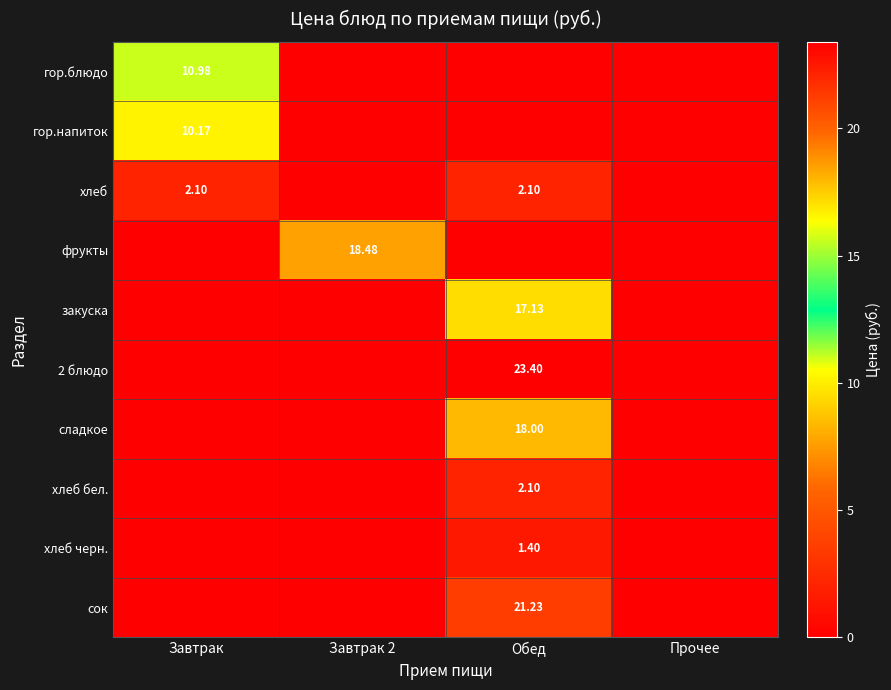

Rank the series by their maximum value, from lowest to highest.

хлеб черн., хлеб, хлеб бел., гор.напиток, гор.блюдо, закуска, сладкое, фрукты, сок, 2 блюдо